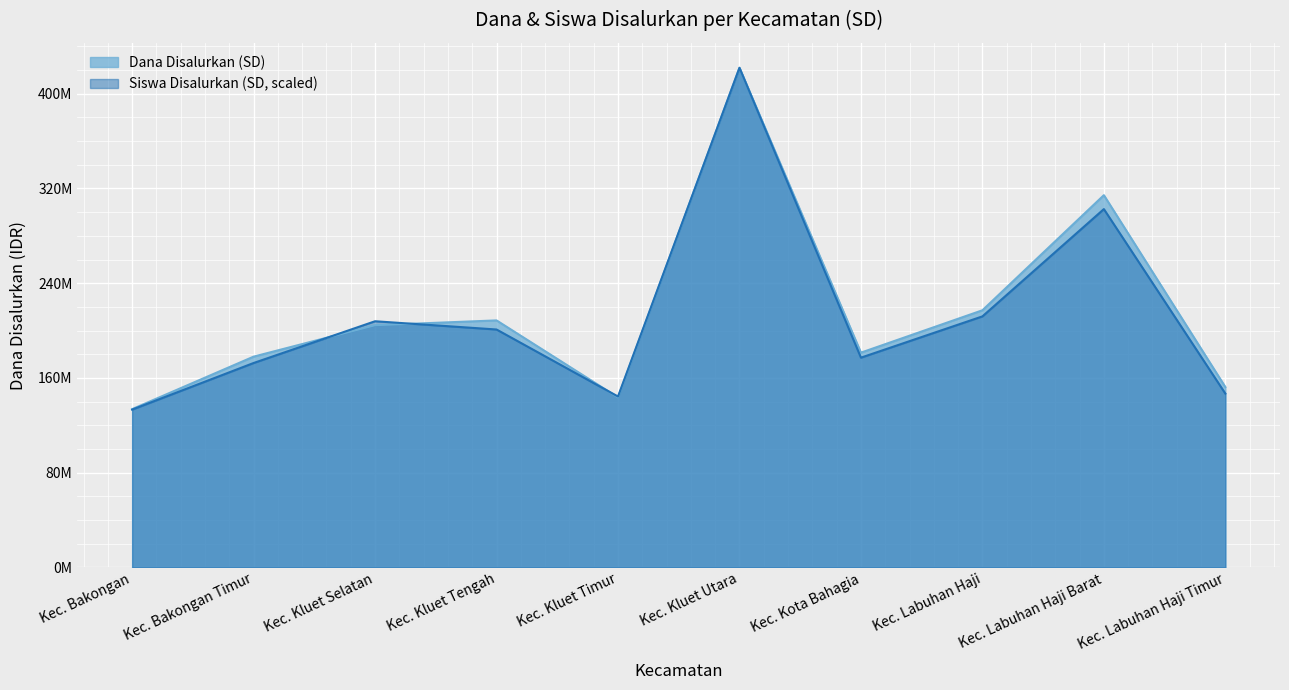

How many values in the Dana Disalurkan (SD) series exceed 204525000?

4